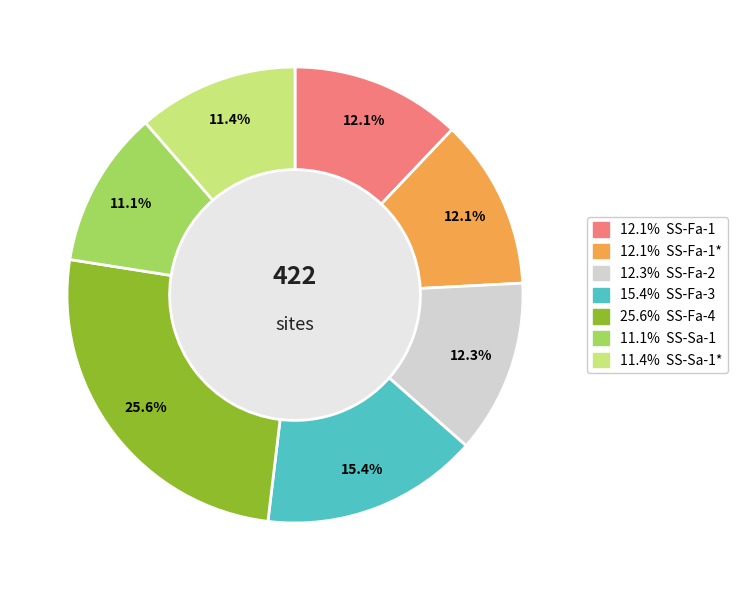

Is there any slice that represents more than half of the pie?

No